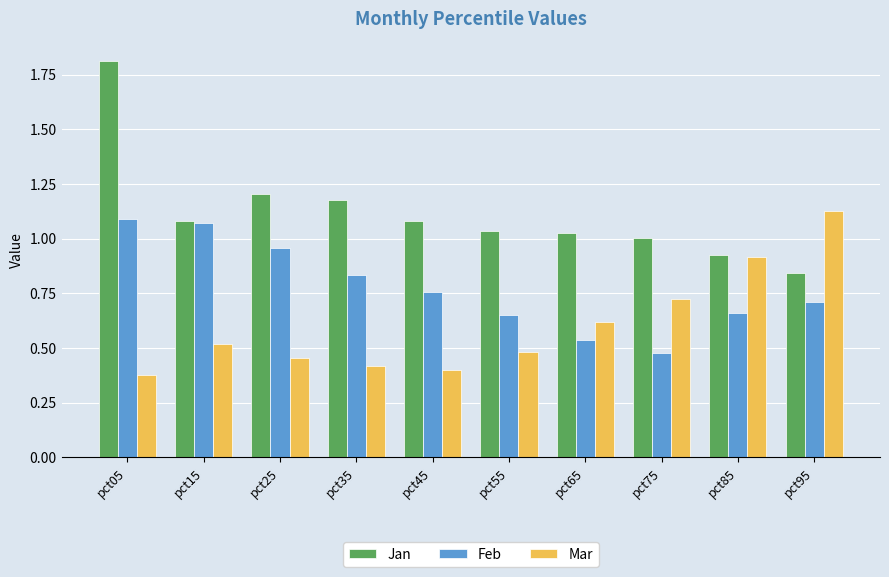

What is the highest value of the Jan series?

1.8